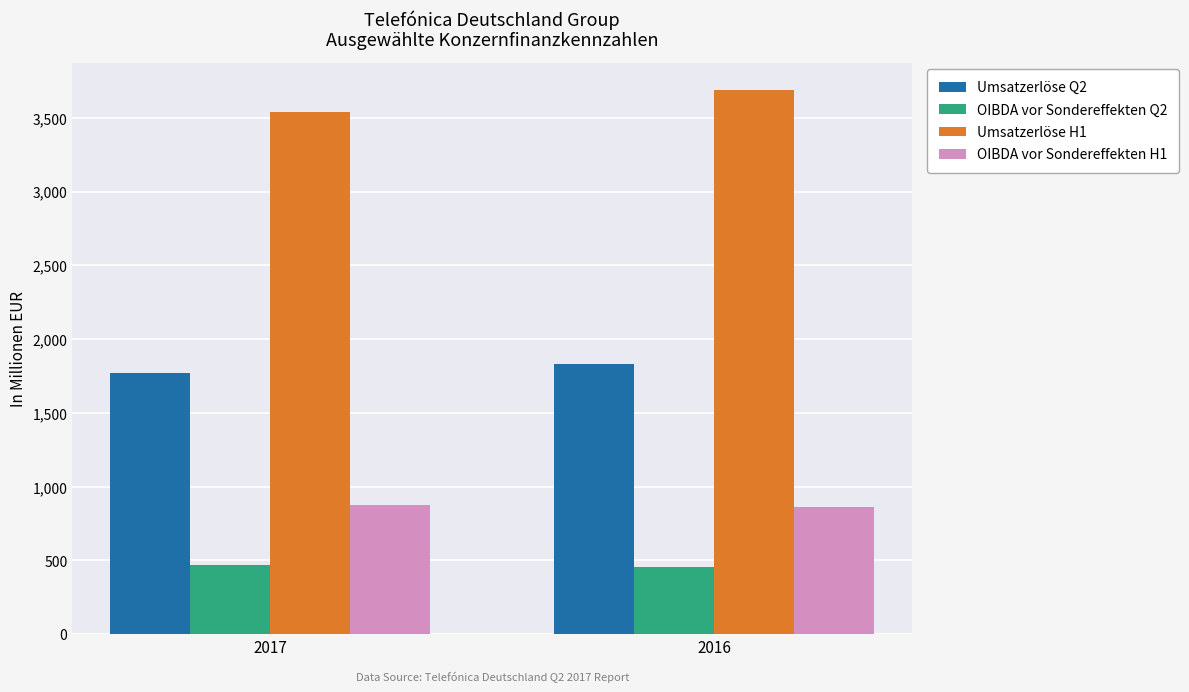

What is the difference between the OIBDA vor Sondereffekten Q2 values at 2016 and 2017?

13